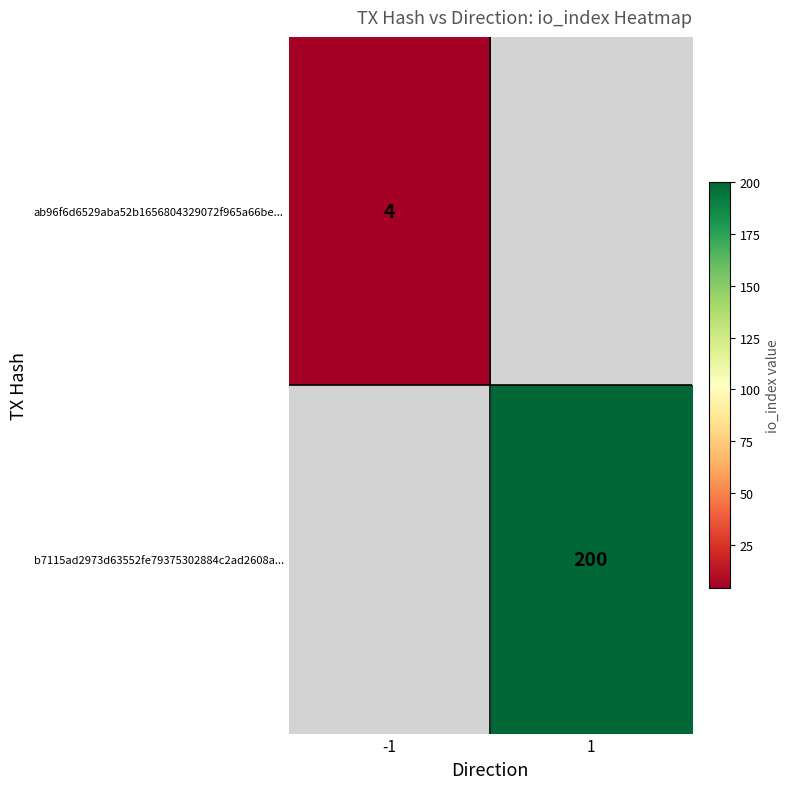

Count the number of categories in the chart.

2